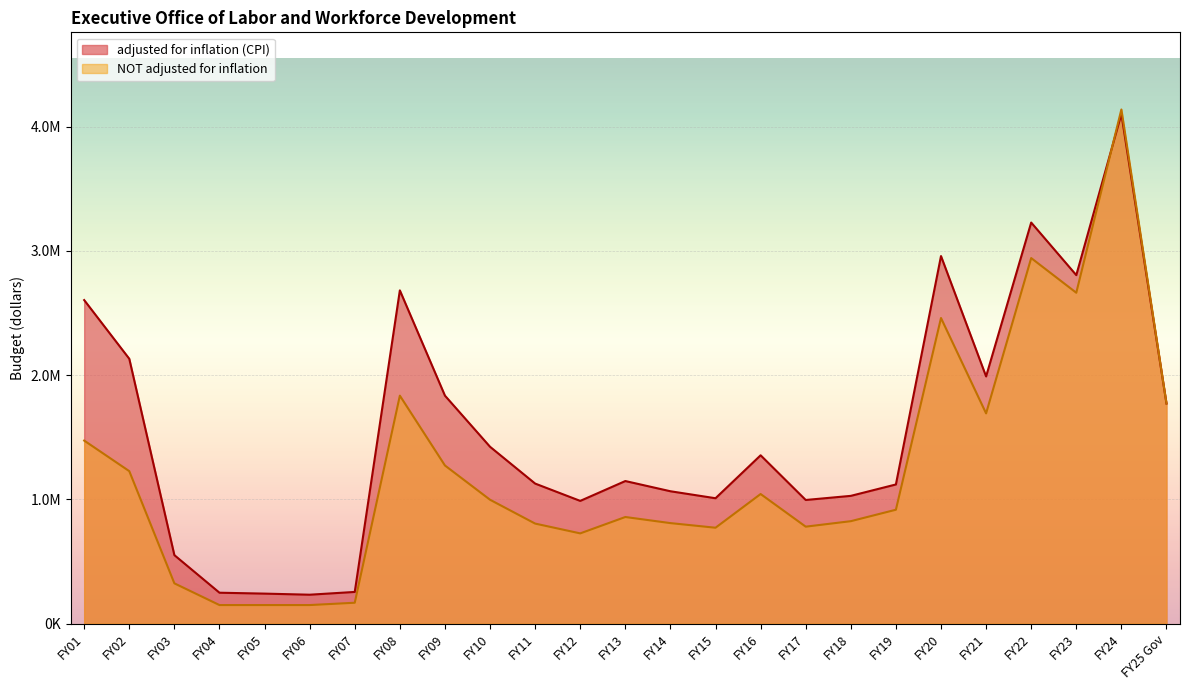

What is the difference between the maximum and minimum values in the NOT adjusted for inflation series?

3988626